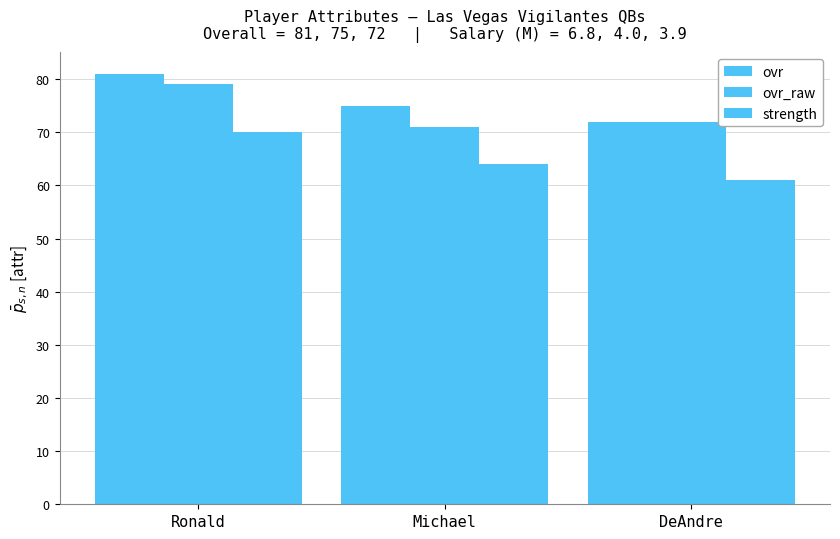

Count the number of categories in the chart.

3